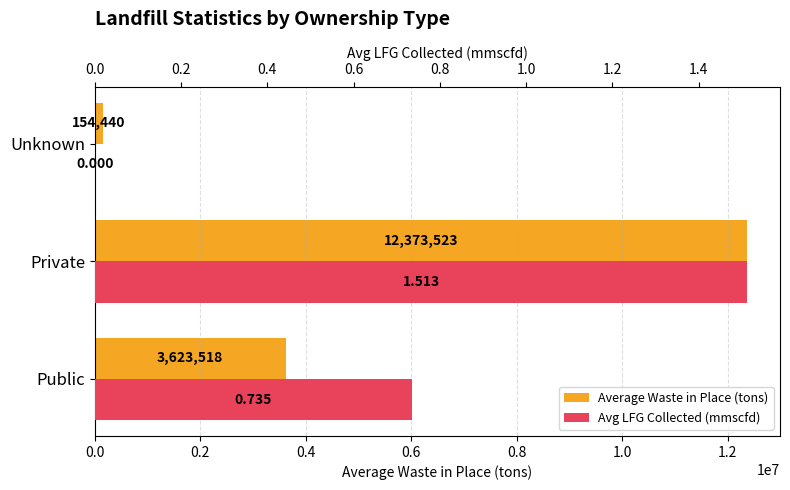

What is the greatest value displayed?

12373523.0